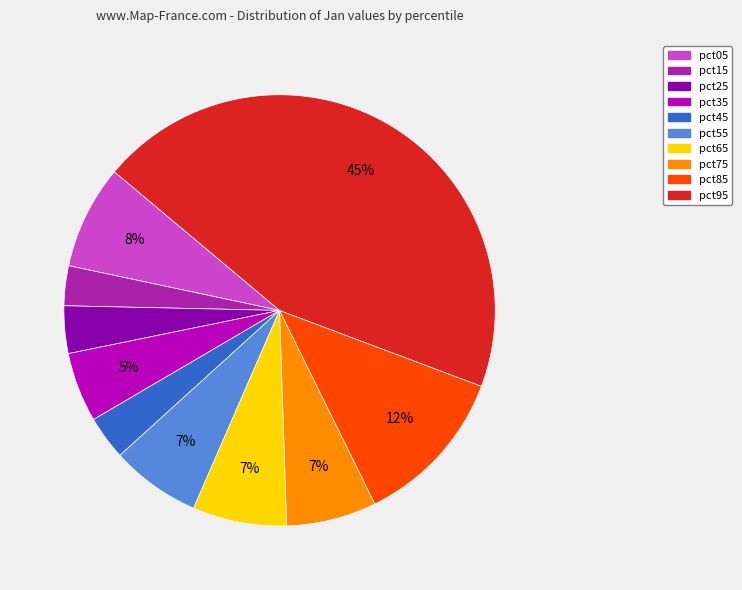

Is there any slice that represents more than half of the pie?

No